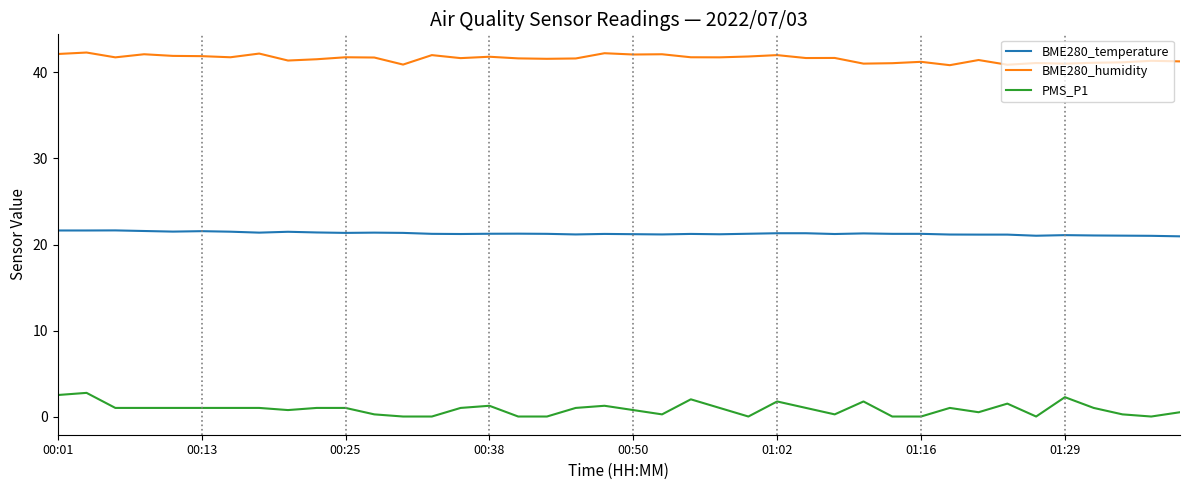

What is the highest value of the BME280_temperature series?

21.6